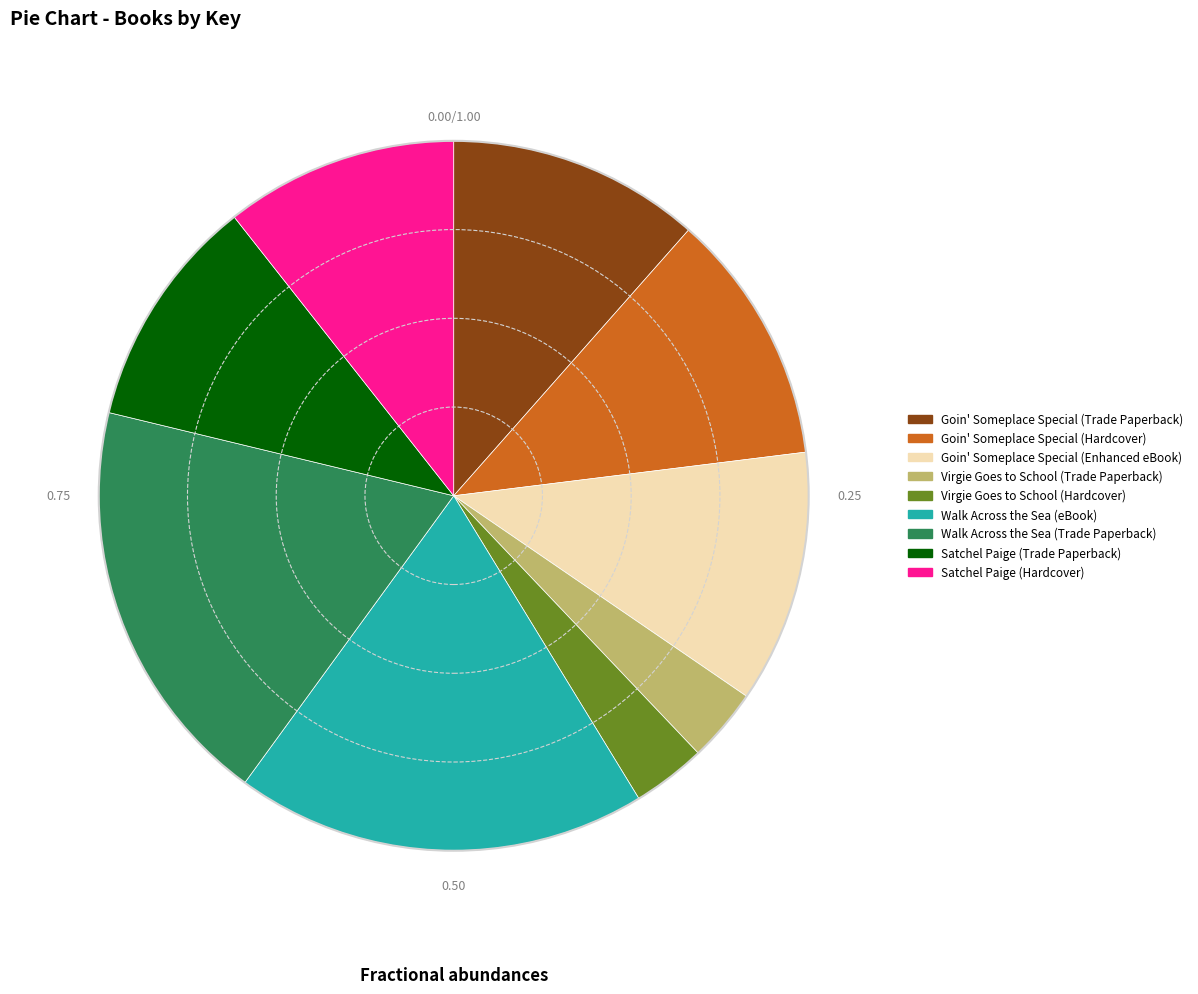

Does Walk Across the Sea (eBook) represent more than half of the total?

No